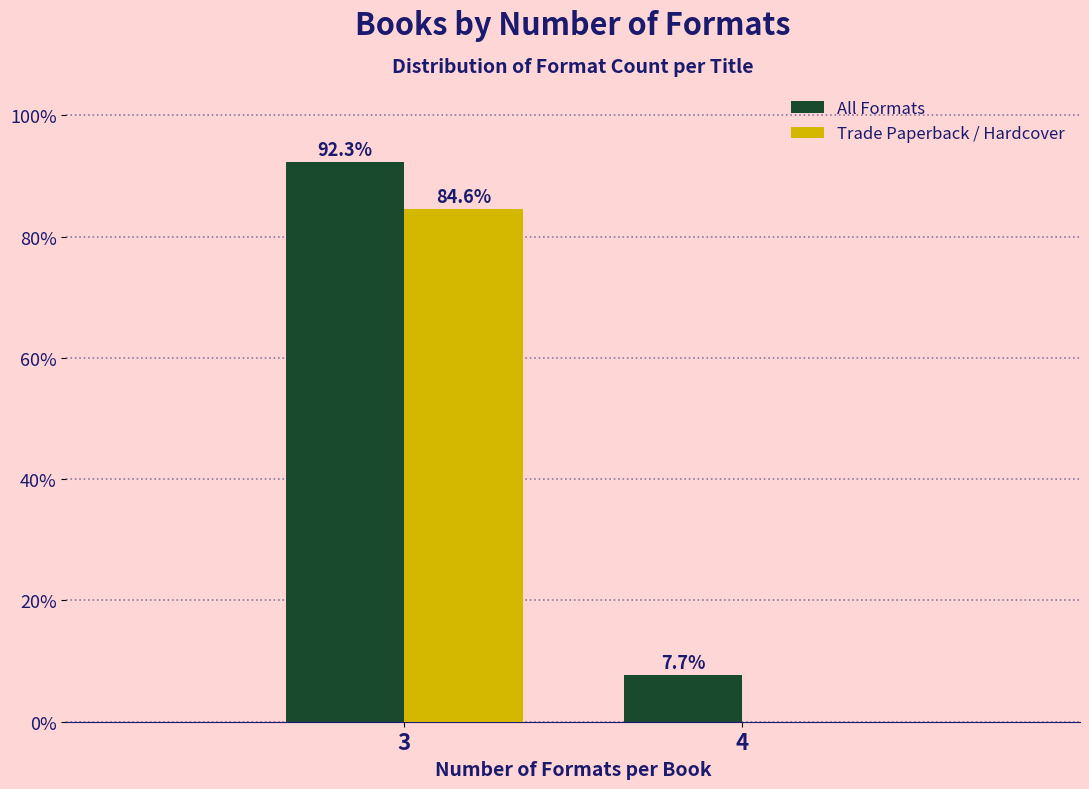

Reading left to right, list all the values displayed in this chart.

All Formats: 3=92.3	4=7.7
Trade Paperback / Hardcover: 3=84.6	4=0.0